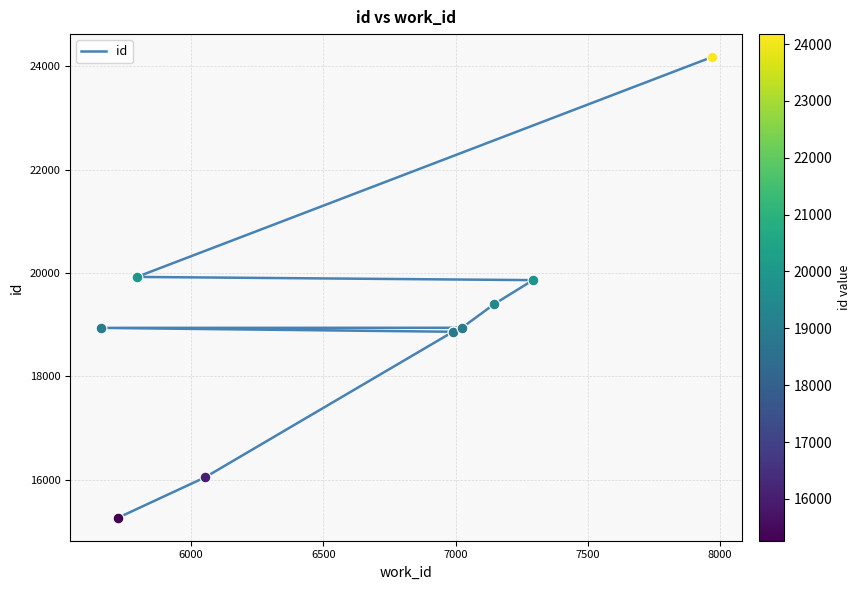

Between 8000 and 7500, which is larger?

8000